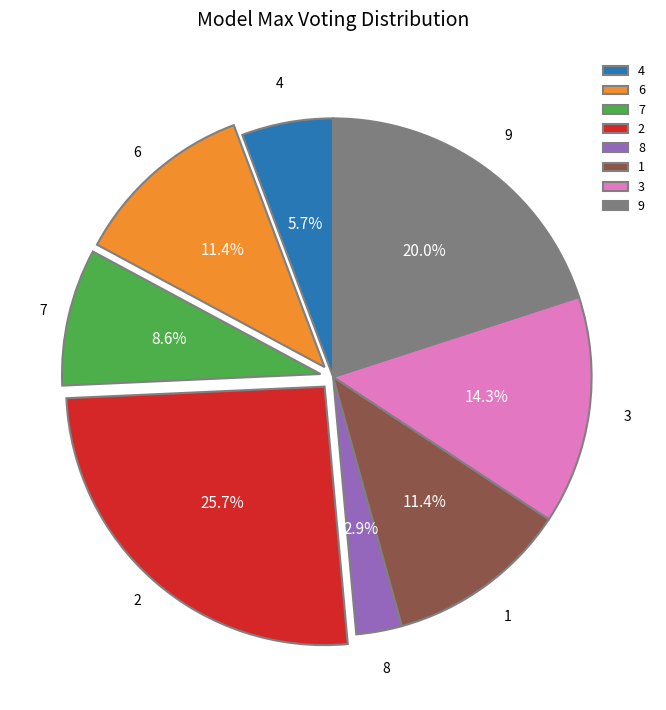

What portion of the pie excludes 9?

80.0%